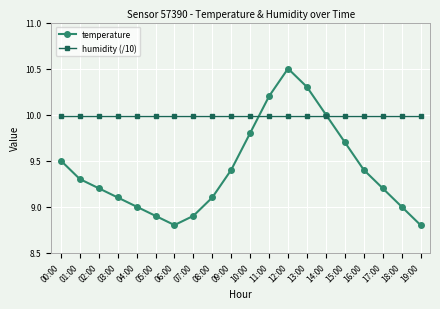

Reading left to right, what are all the values shown in this chart?

temperature: 9.5	9.3	9.2	9.1	9.0	8.9	8.8	8.9	9.1	9.4	9.8	10.2	10.5	10.3	10.0	9.7	9.4	9.2	9.0	8.8
humidity (/10): 10.0	10.0	10.0	10.0	10.0	10.0	10.0	10.0	10.0	10.0	10.0	10.0	10.0	10.0	10.0	10.0	10.0	10.0	10.0	10.0